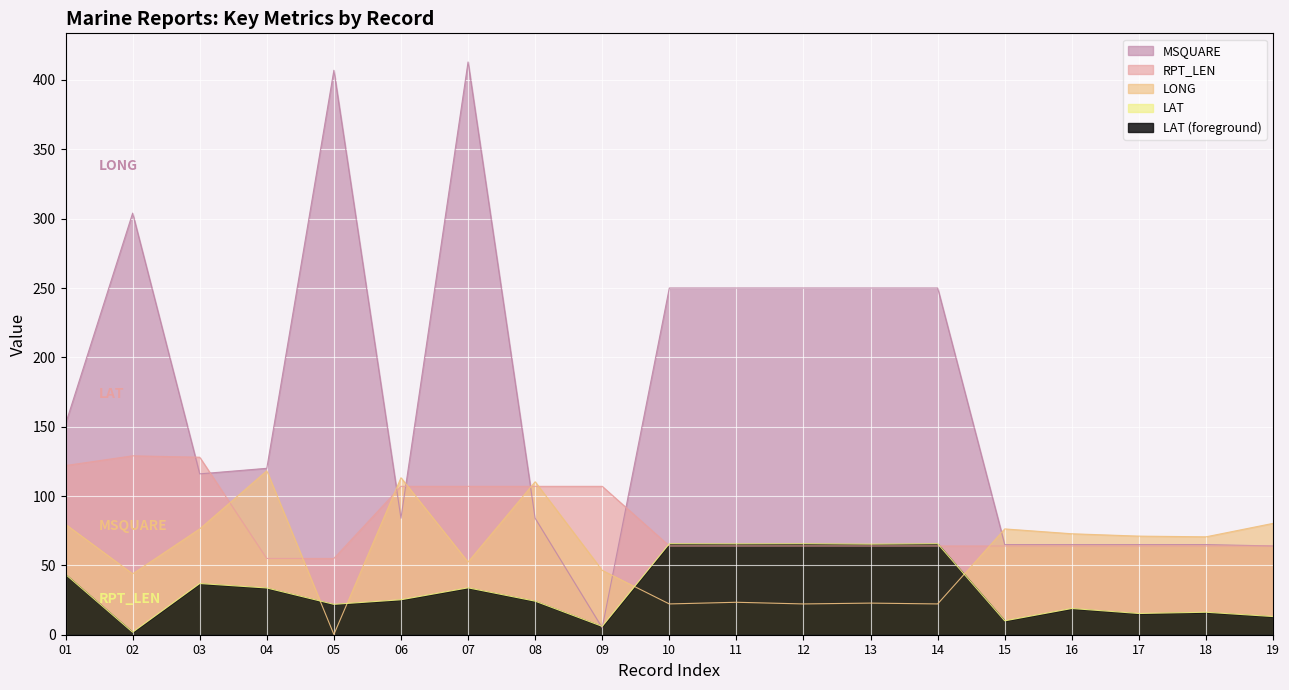

What is the difference between the highest and lowest values at 06?

88.0